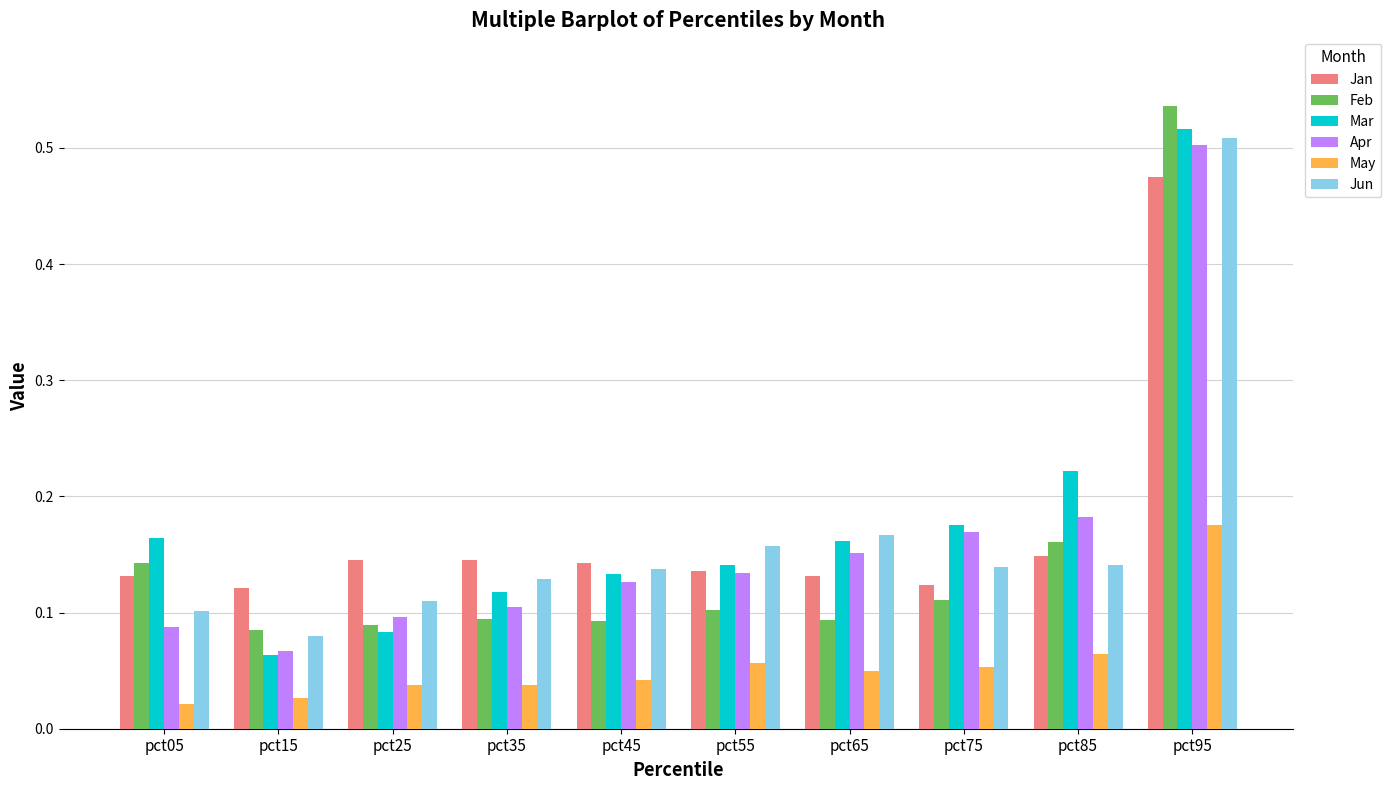

Where is Apr nearest to the value 0?

pct15